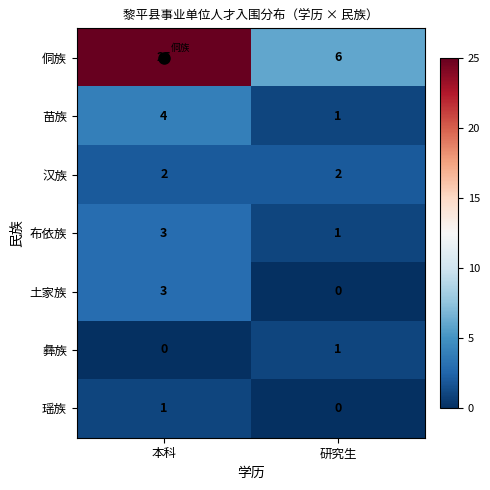

At which label is 土家族 closest to 1?

研究生